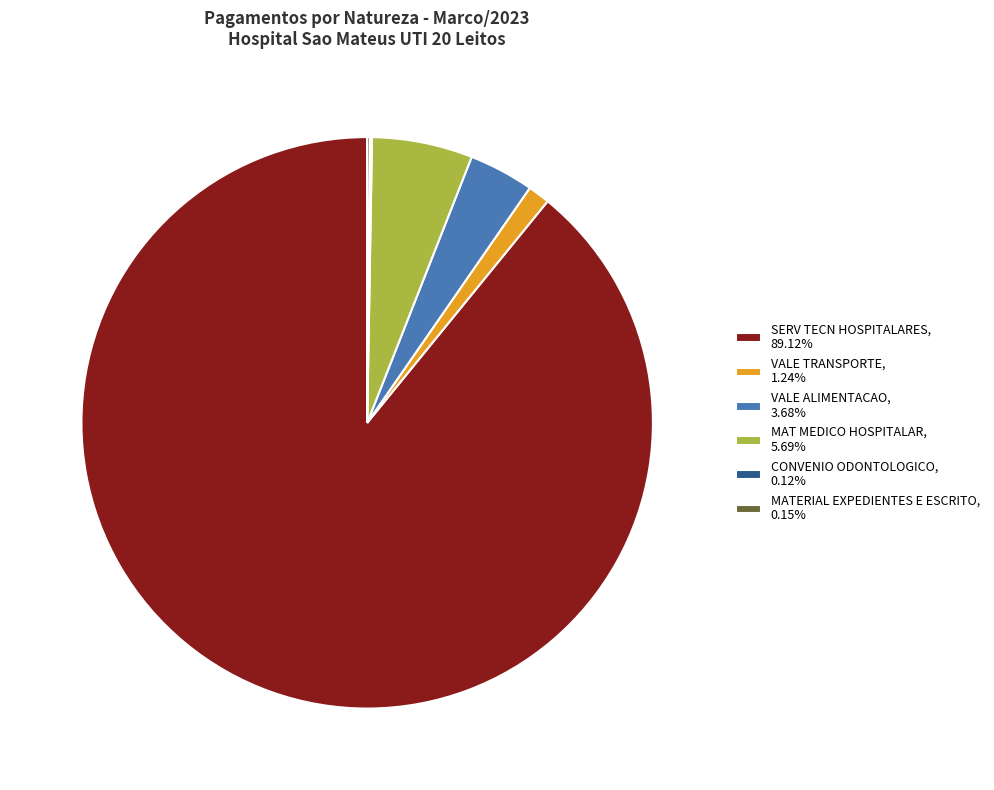

What is the ratio of the value at VALE TRANSPORTE, 1.24% to the value at VALE ALIMENTACAO, 3.68%?

0.3